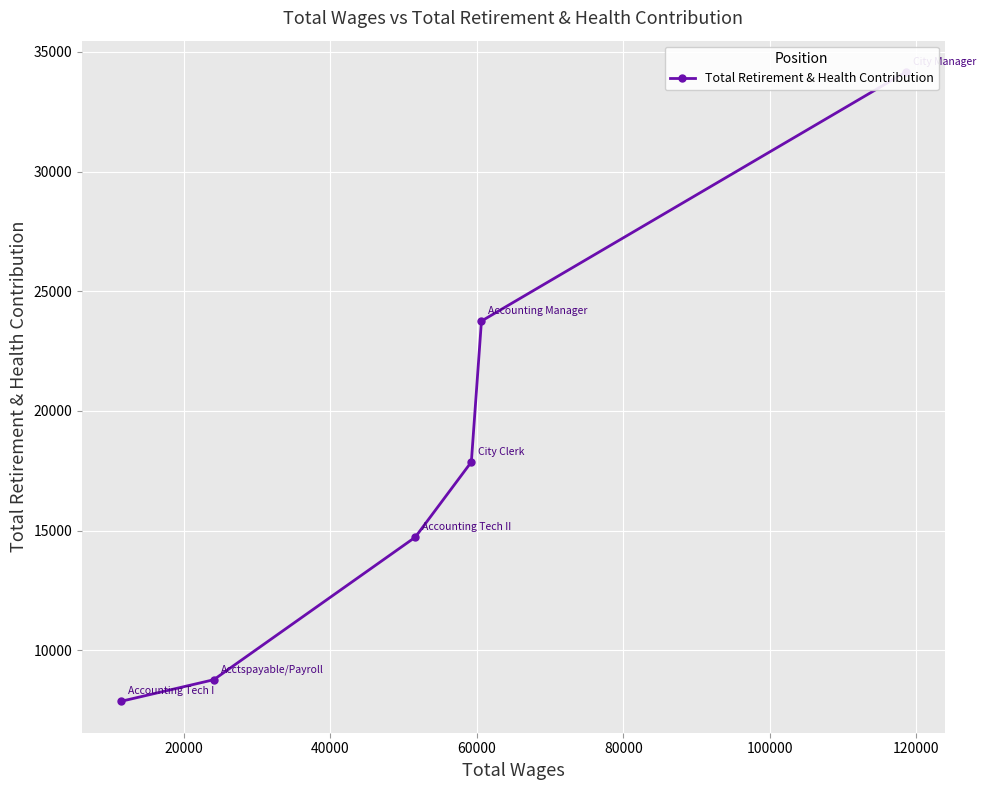

What is the sum of all values?

107162